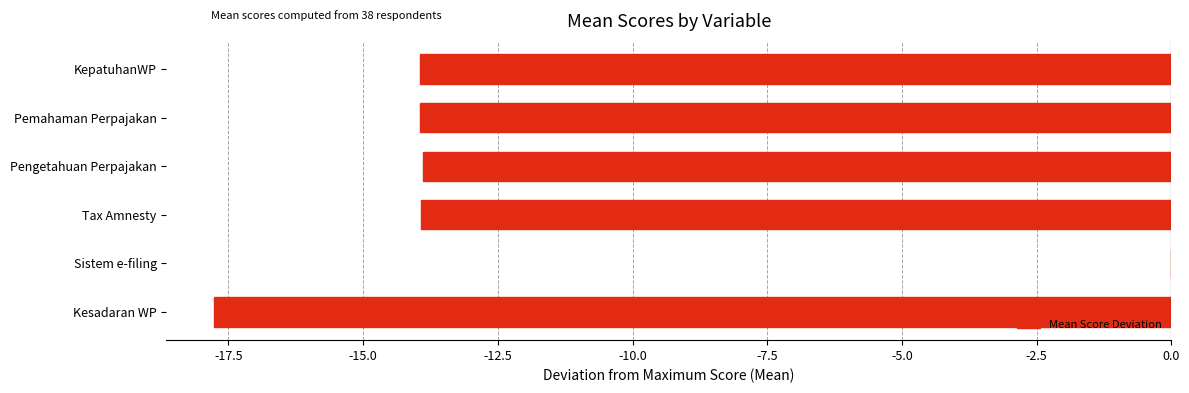

Which category has the highest value across all series?

Sistem e-filing